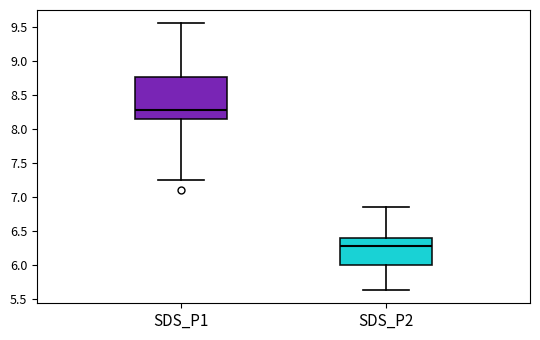

Which box has the lowest median line?

SDS_P2